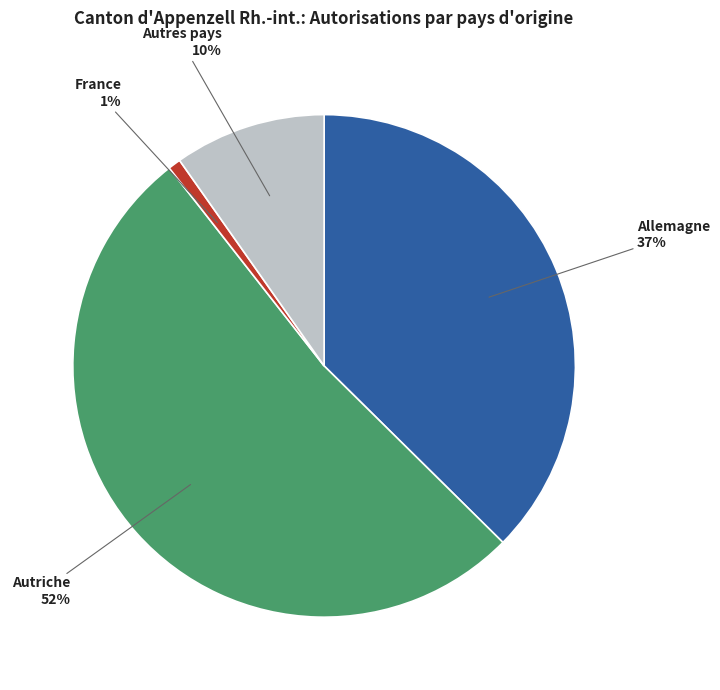

Rank the categories by value from highest to lowest.

Autriche, Allemagne, Autres pays, France